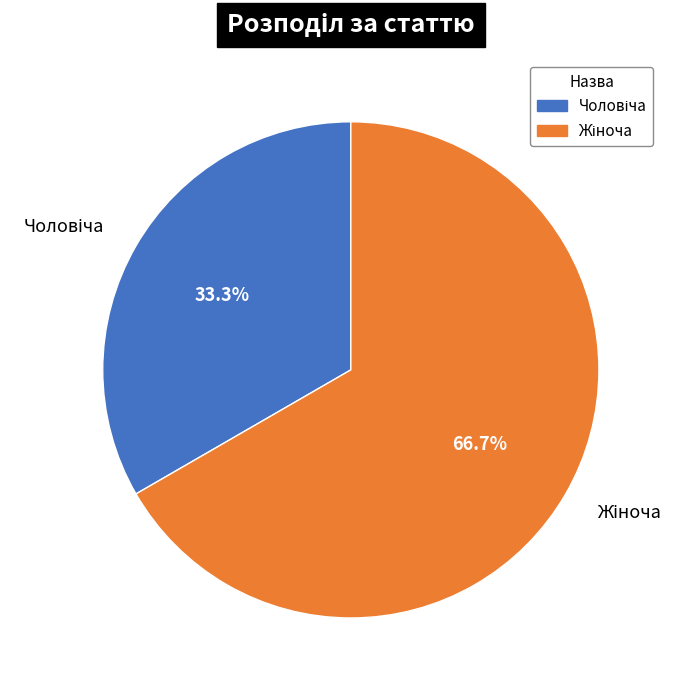

How many slices are in this pie chart?

2